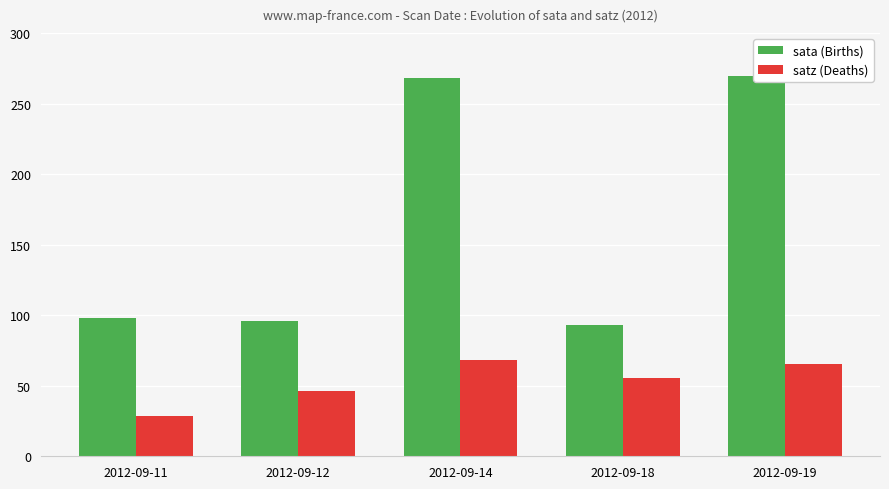

What is the total value across all series at 2012-09-11?

126.0